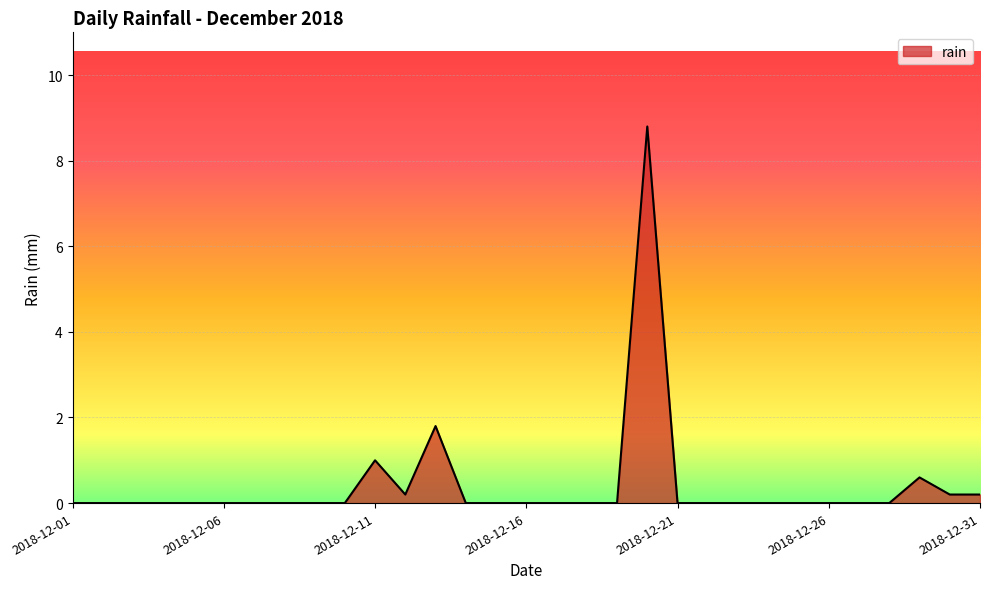

What is the greatest value displayed?

8.8